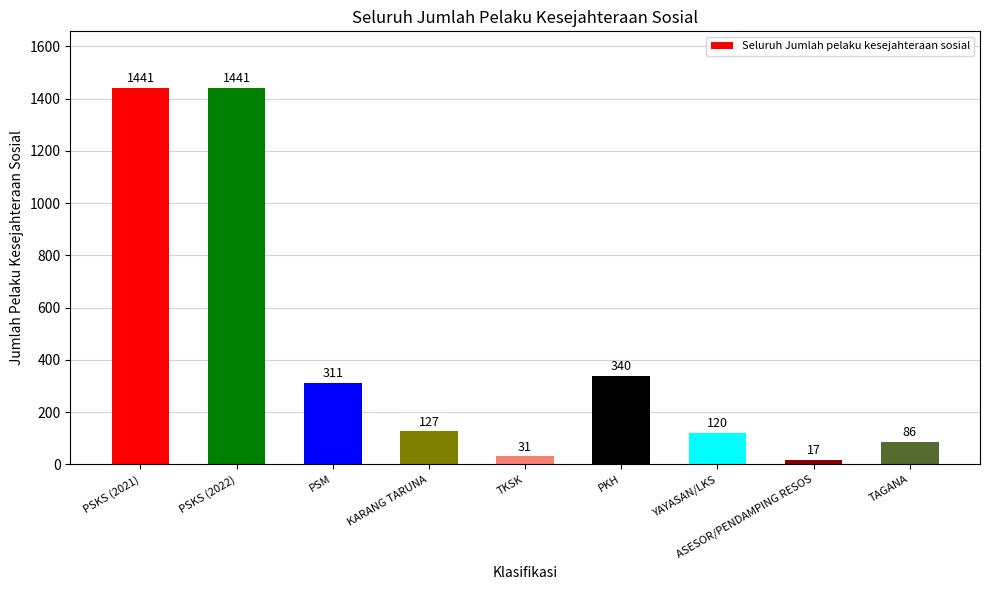

Where does the data first go above 127?

PSKS (2021)